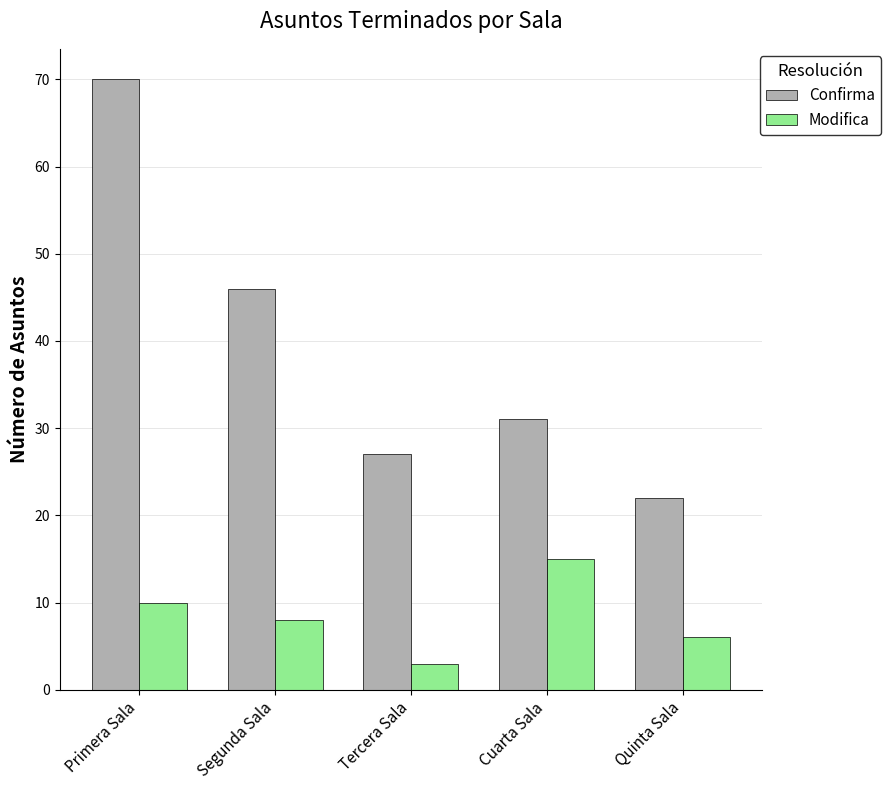

What are all the series names shown in the legend?

Confirma, Modifica